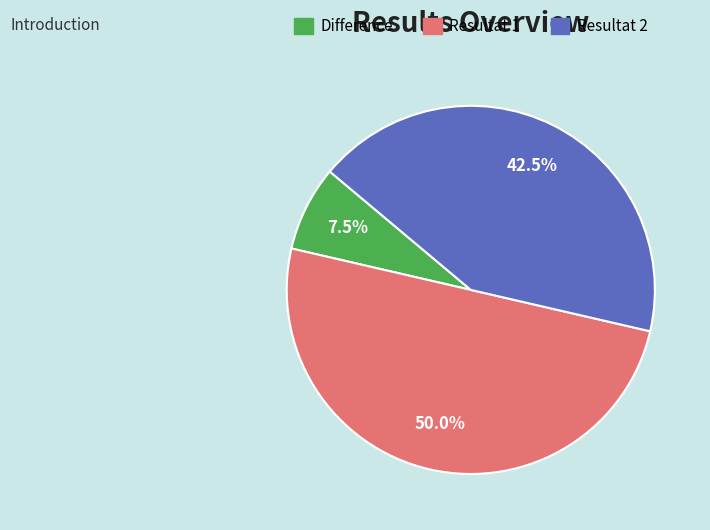

True or false: Resultat 2 accounts for 35% of the total.

False